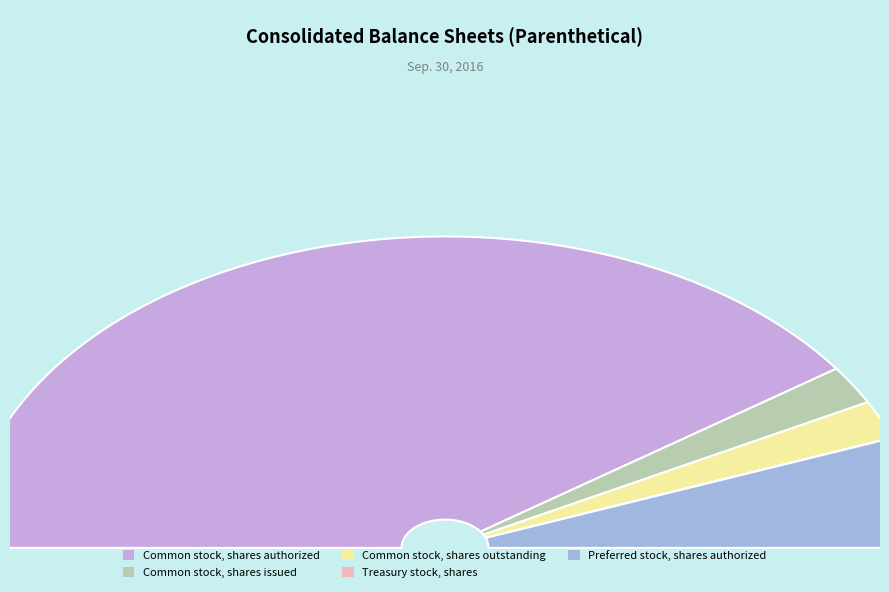

Combined, do Common stock, shares issued and Treasury stock, shares account for over 50%?

No